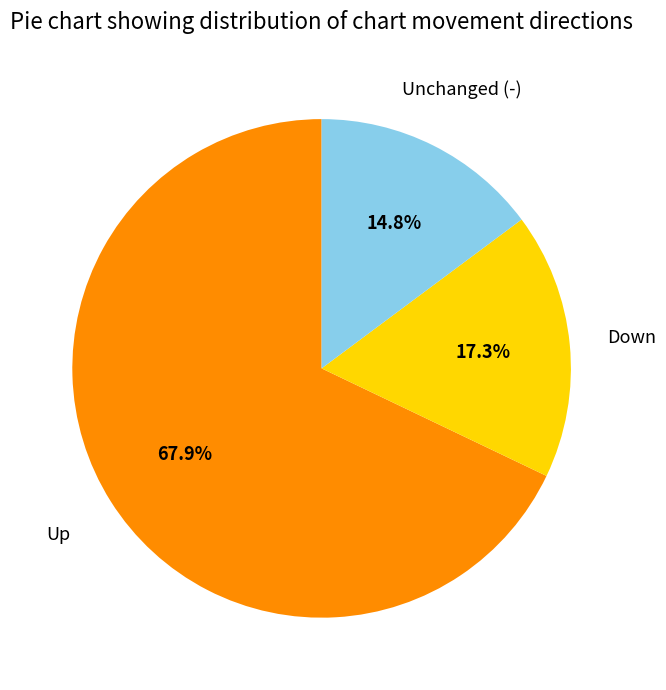

How many segments does this pie chart have?

3